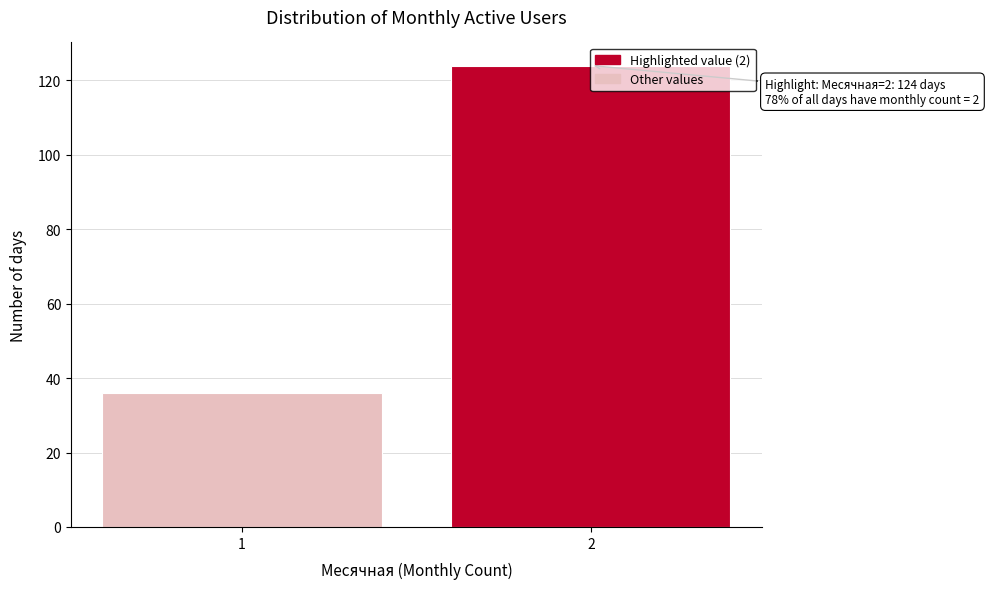

What is the change in value from 1 to 2?

+88